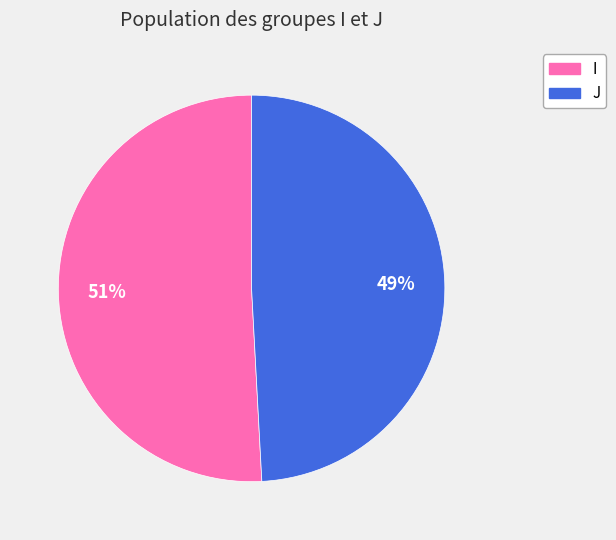

Count the number of slices in the pie.

2